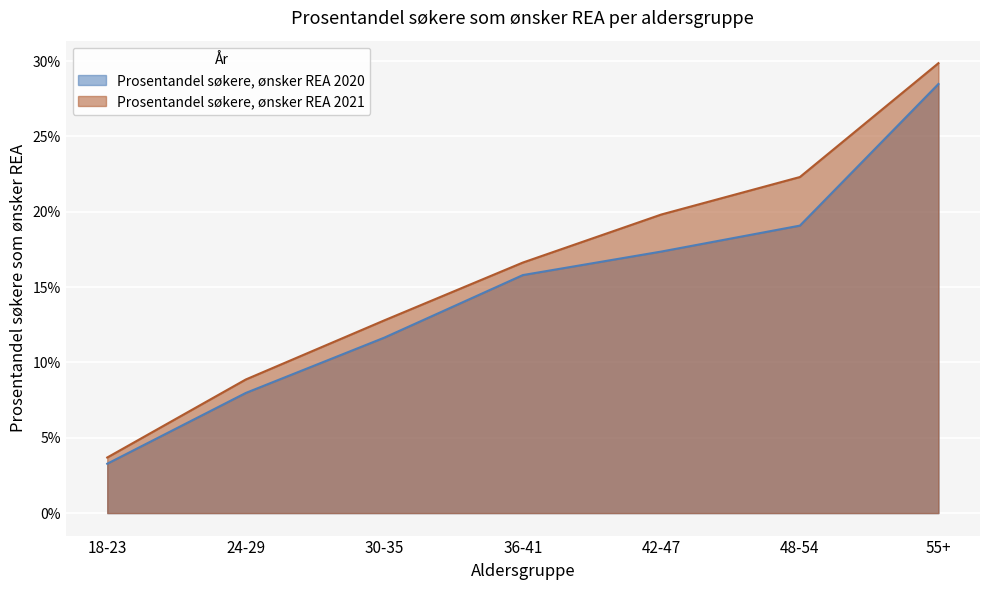

Rank the series by their average value, from highest to lowest.

Prosentandel søkere, ønsker REA 2021, Prosentandel søkere, ønsker REA 2020